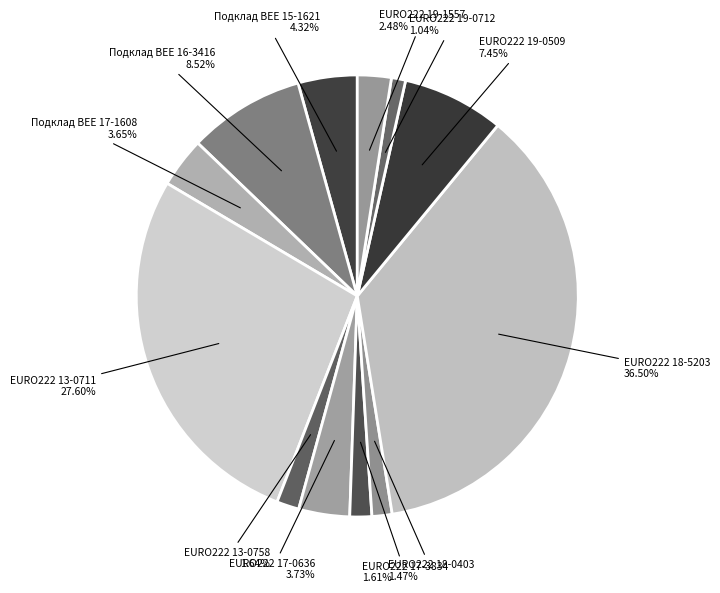

What is the ratio of the value at EURO222 19-1557 to the value at Подклад BEE 17-1608?

0.7